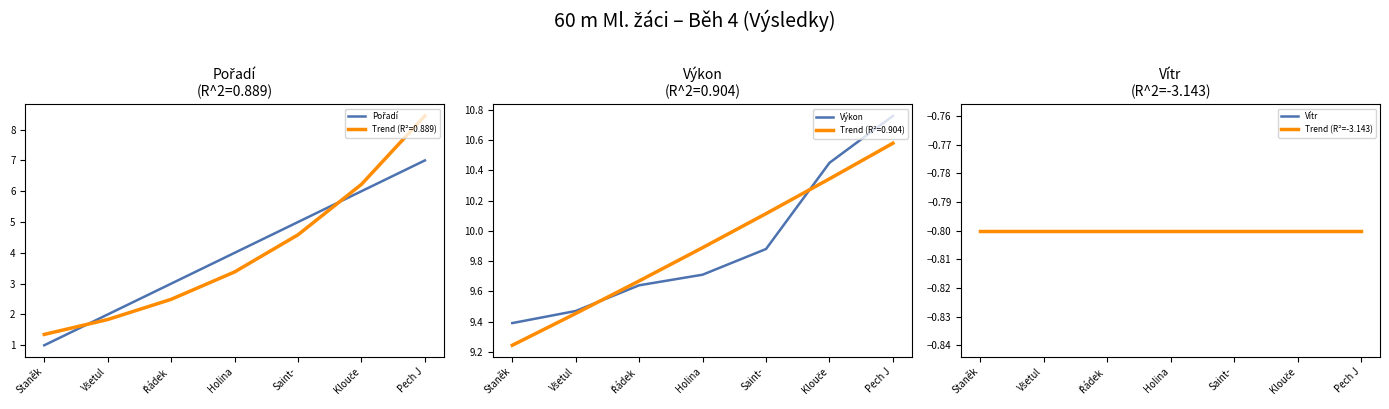

What are all the series names shown in the legend?

Pořadí, Výkon, Vítr, Trend (R²=-3.143)